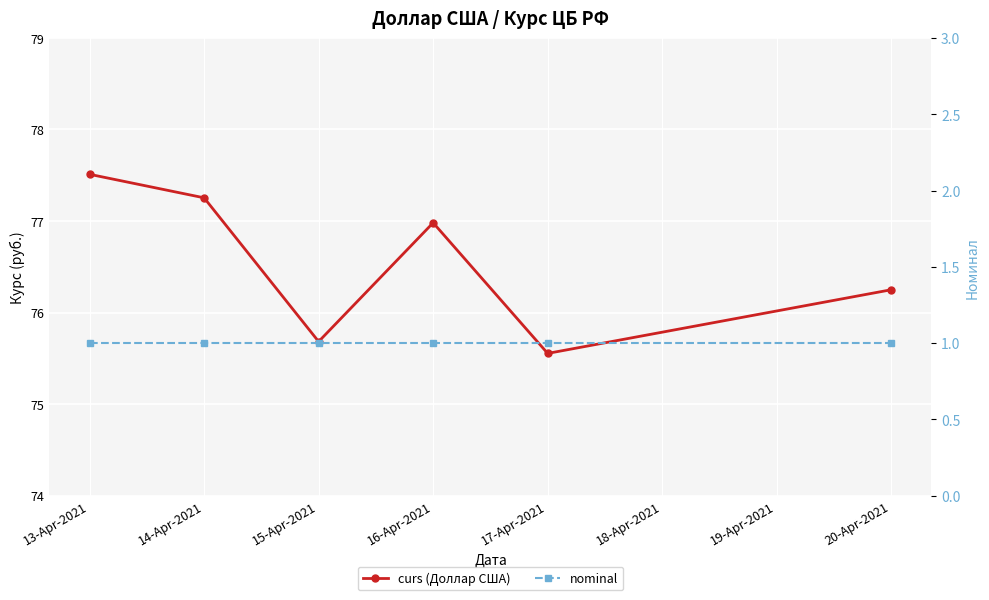

What position from the left is 17-Apr-2021?

5